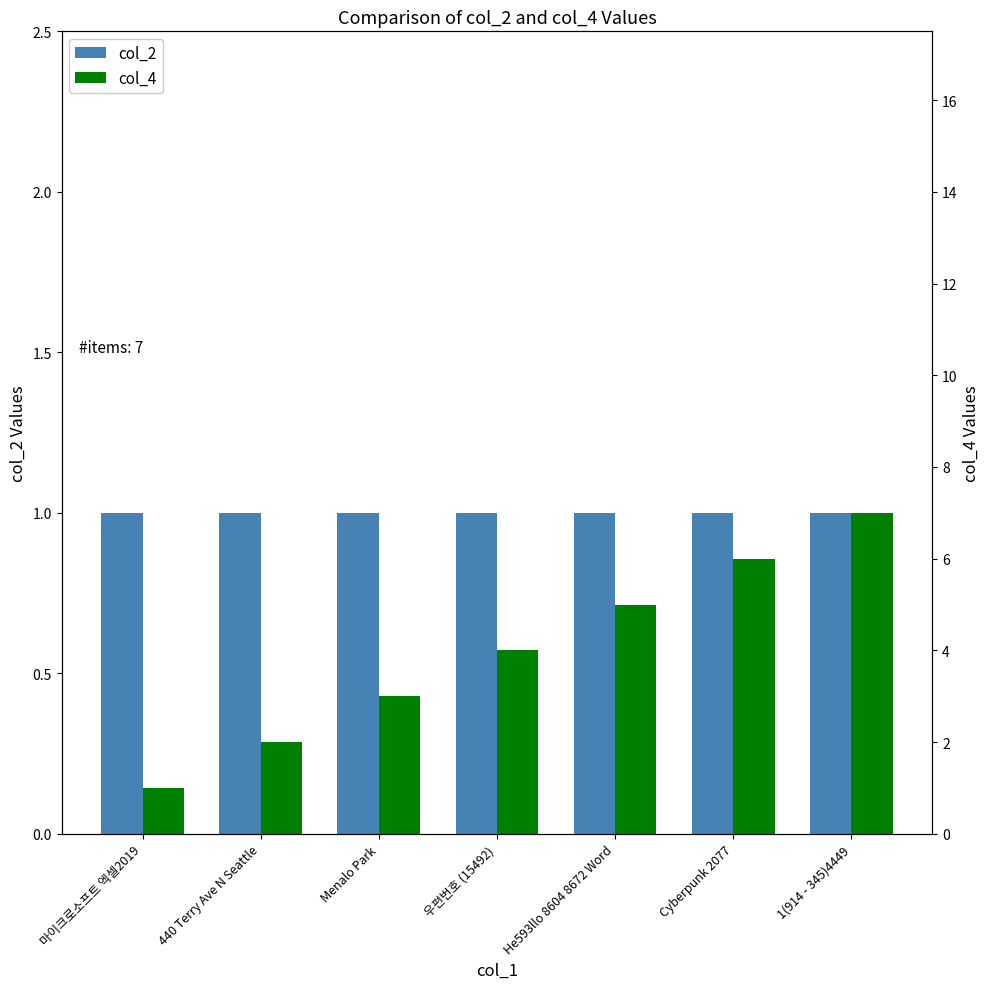

Is the value of col_2 at Cyberpunk 2077 greater than the value of col_4 at 1(914 - 345)4449?

No